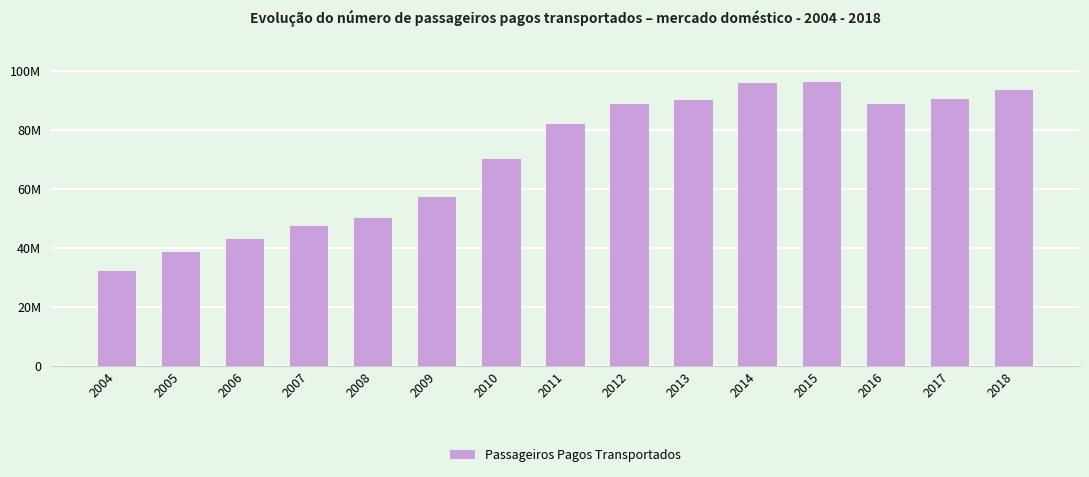

What value does the data have at 2004, to the nearest 10?

32073840